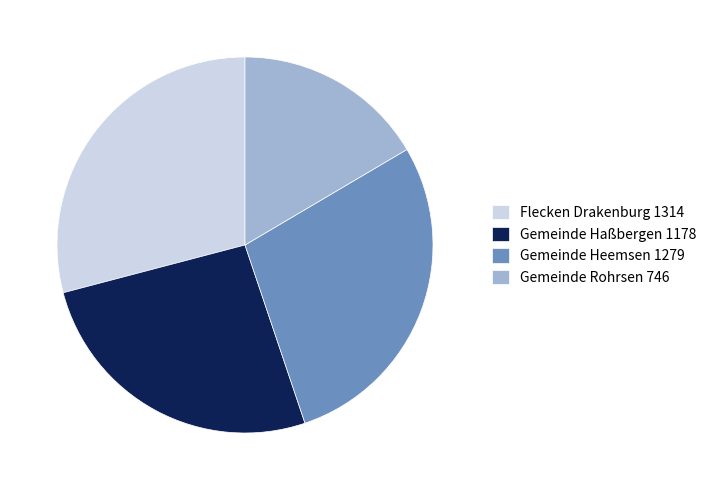

Do Flecken Drakenburg and Gemeinde Rohrsen together represent more than half of the pie?

No